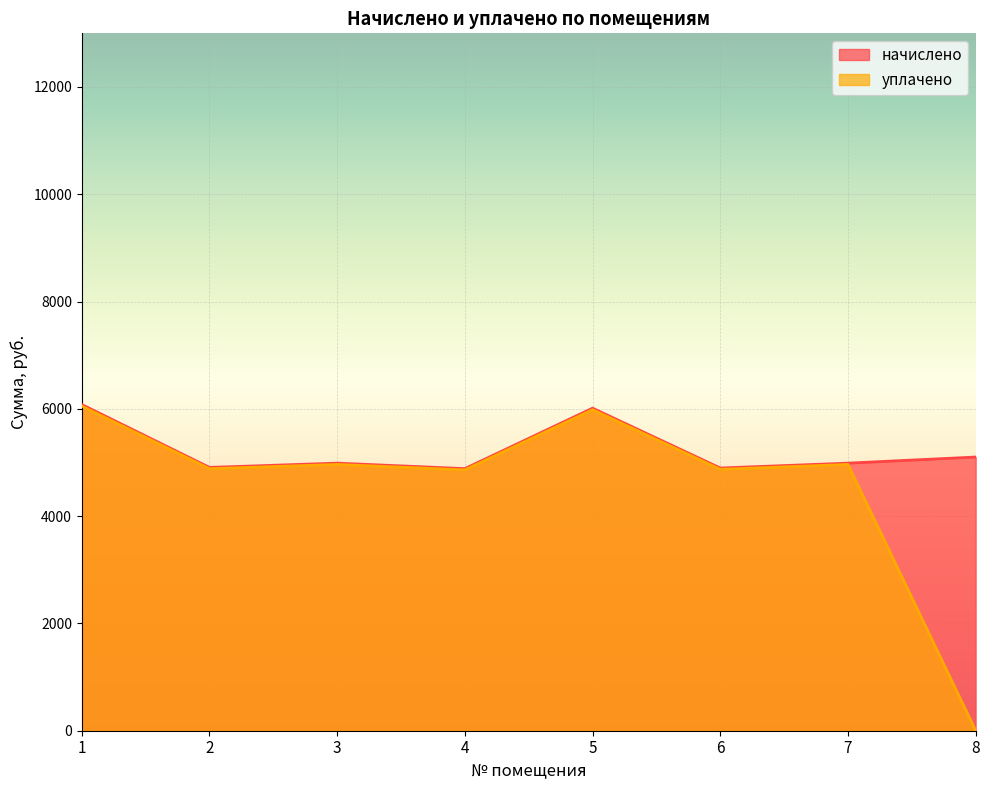

Between 1 and 6, which is larger?

1